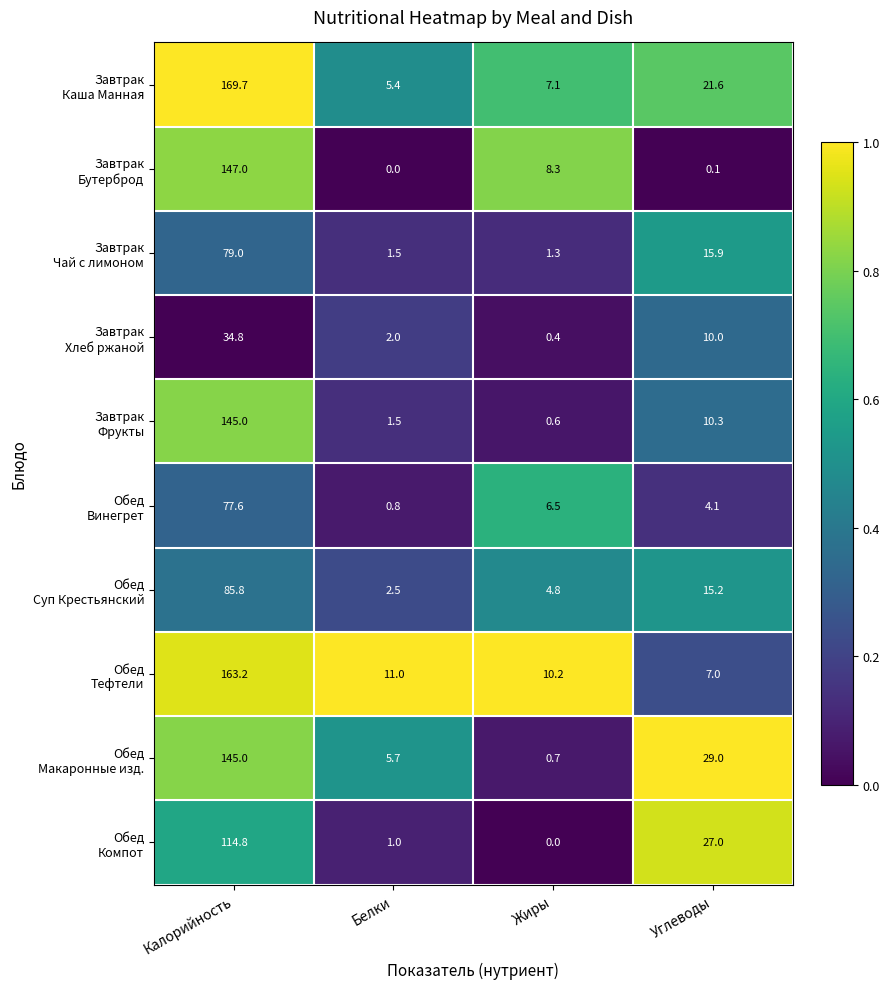

What is the difference between the highest and lowest values at Жиры?

10.2